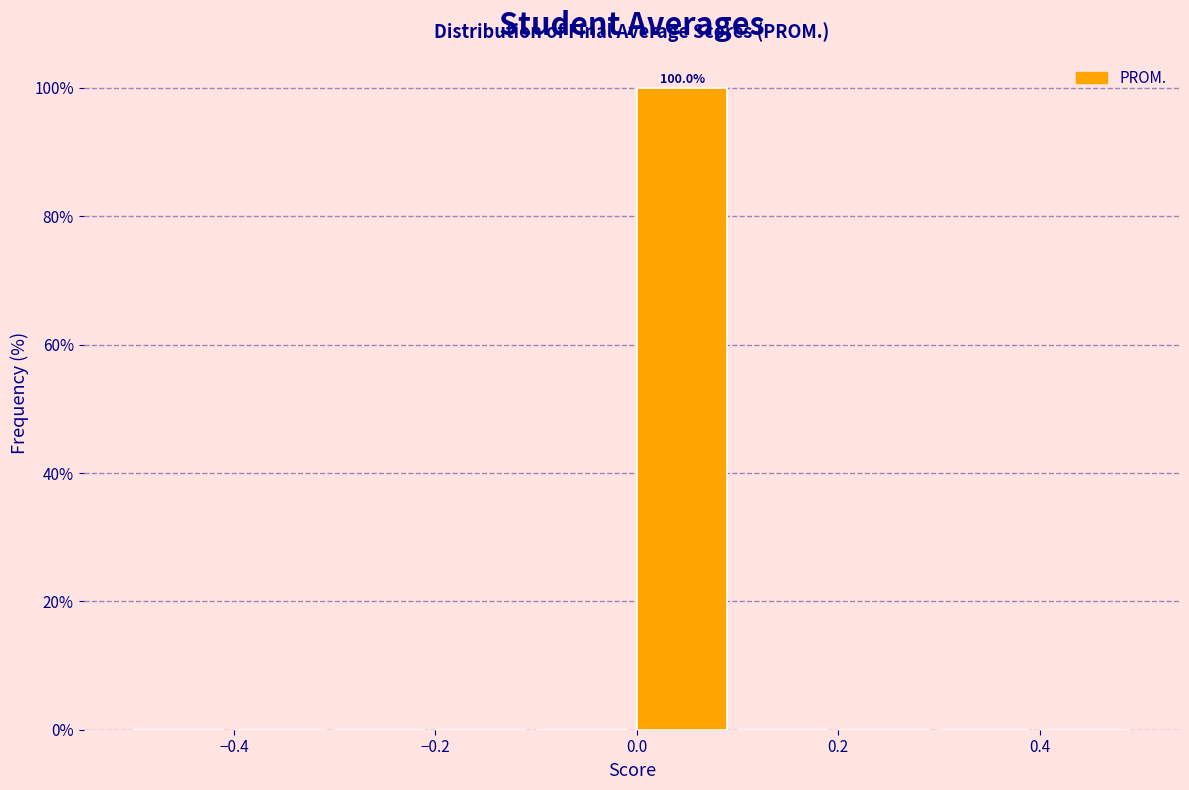

Which range on the x-axis has the tallest bar?

0.0 to 0.1